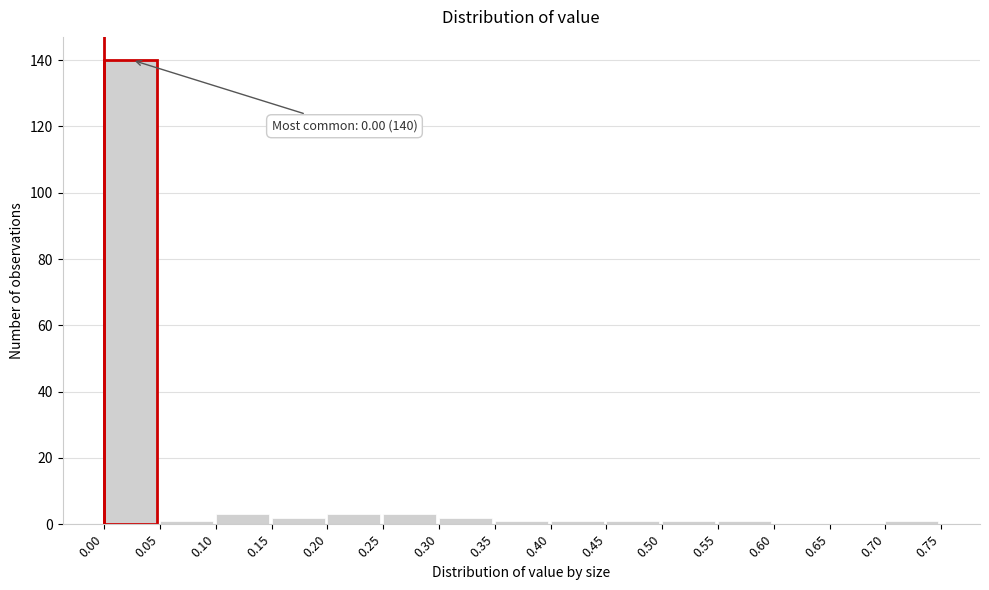

Over which range of the x-axis is the bar tallest?

0.00 to 0.05